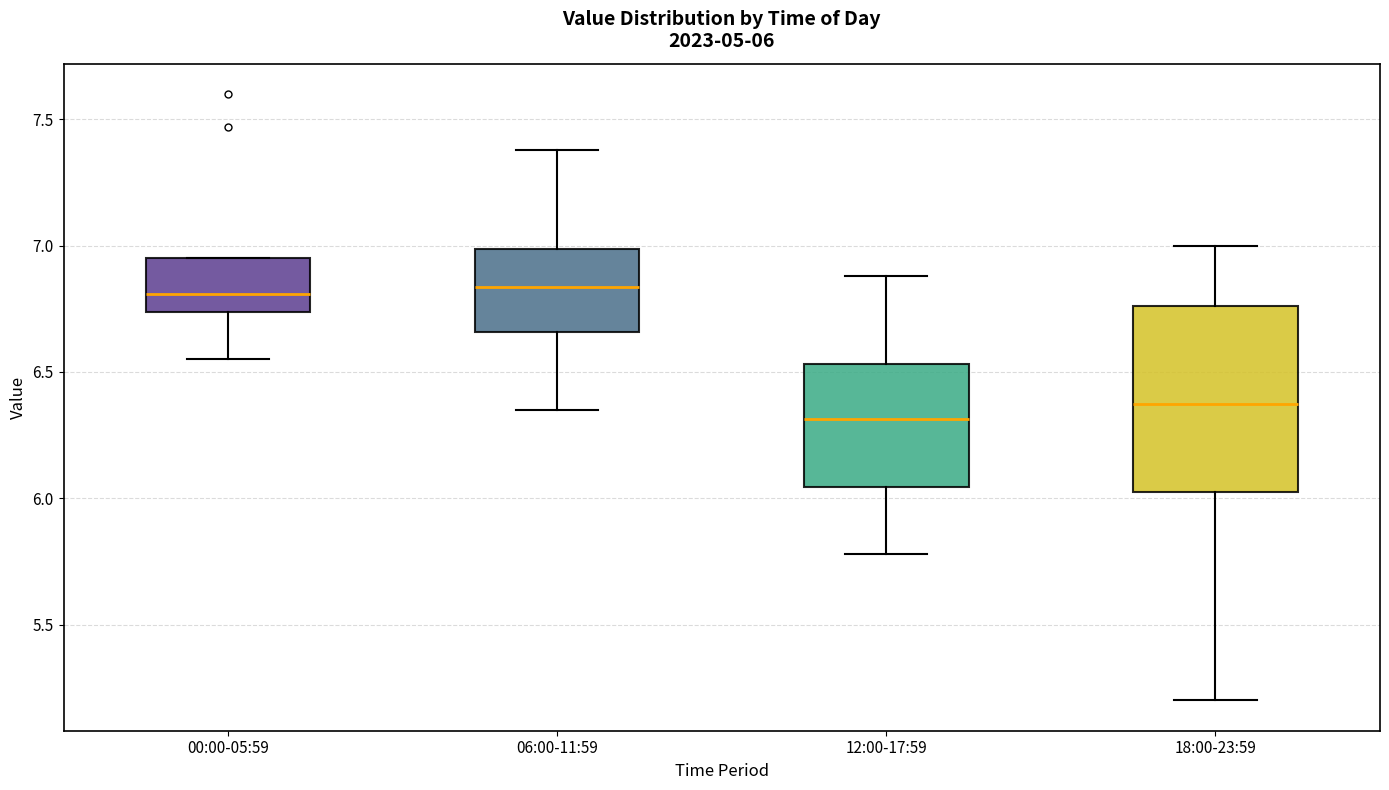

Which box is the tallest, from its lower edge to its upper edge?

18:00-23:59